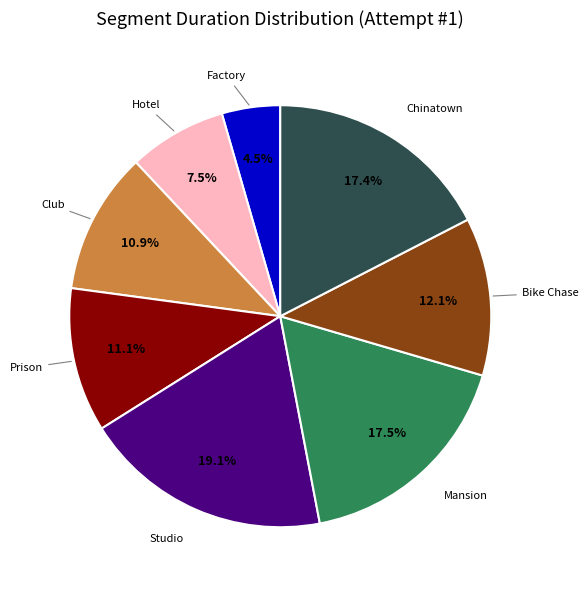

True or false: Mansion accounts for 7% of the total.

False